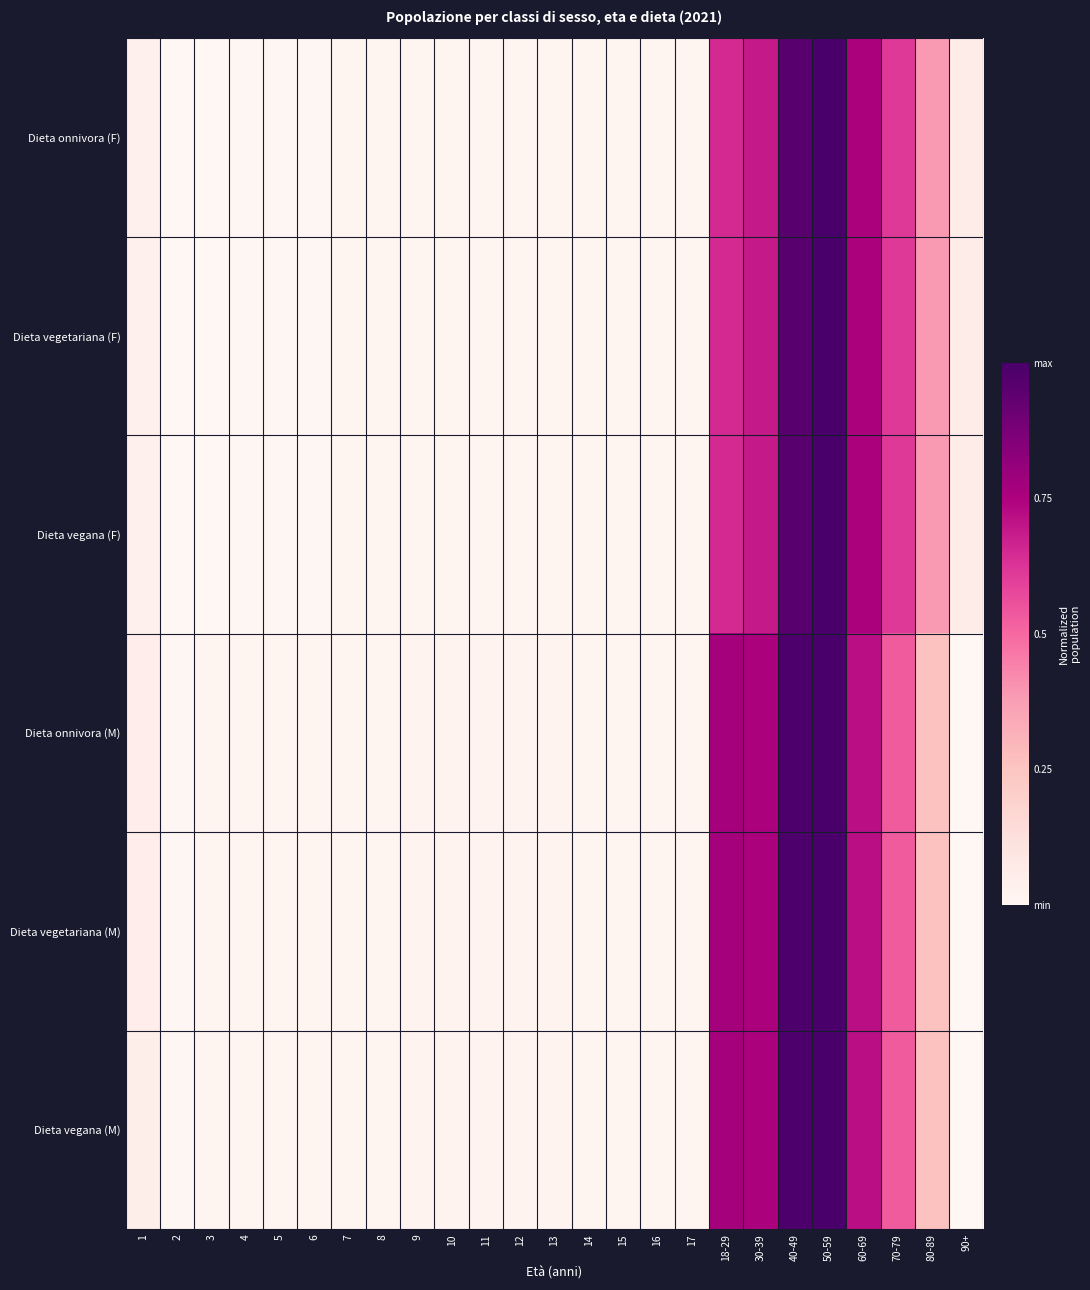

Which series has the largest total across all categories?

Dieta vegetariana (M)